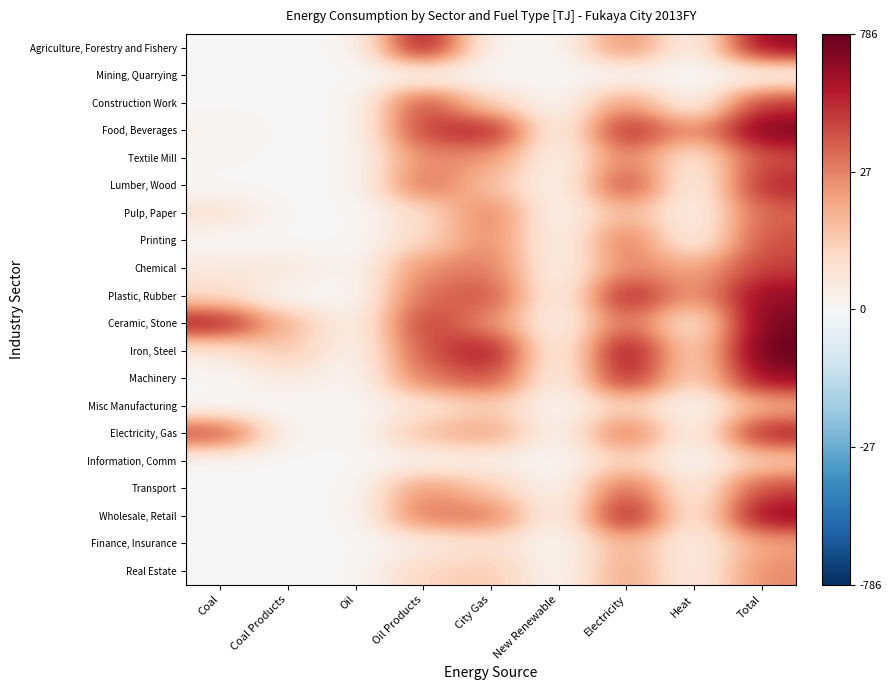

At which category is the sum across all series the highest?

Total